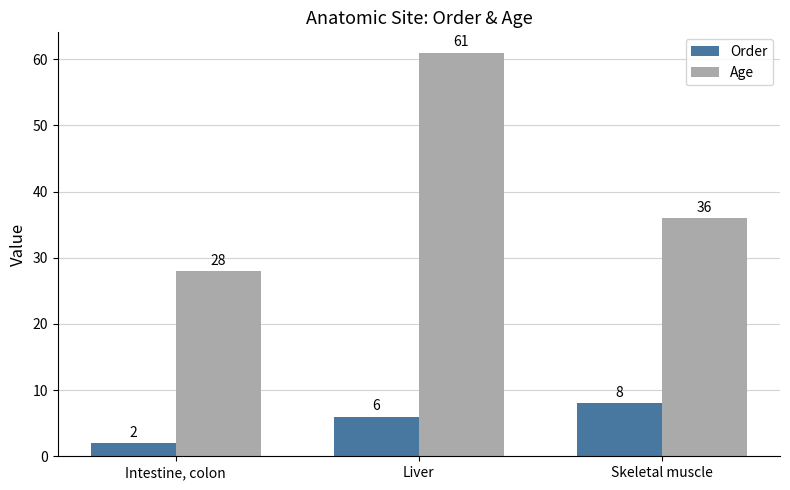

Which series changed the most between Intestine, colon and Liver?

Age